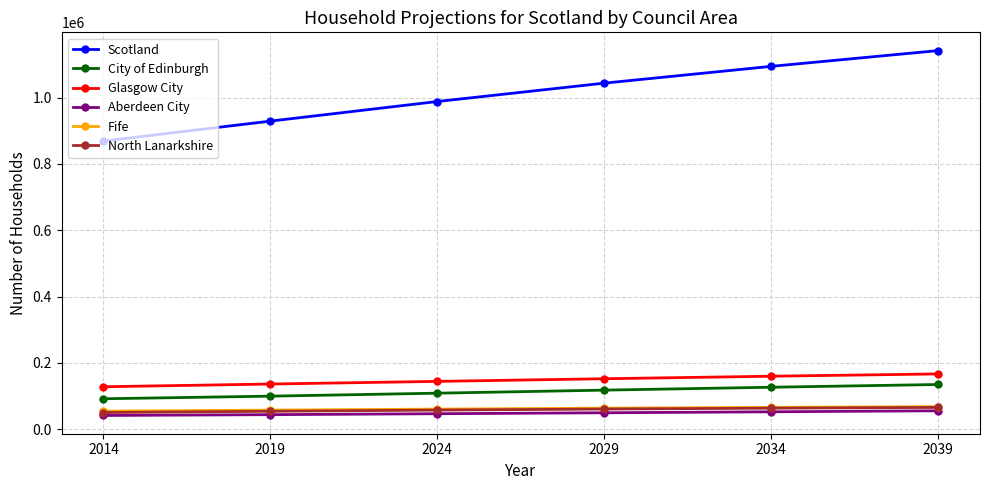

At how many categories does at least one series exceed 1137415?

1